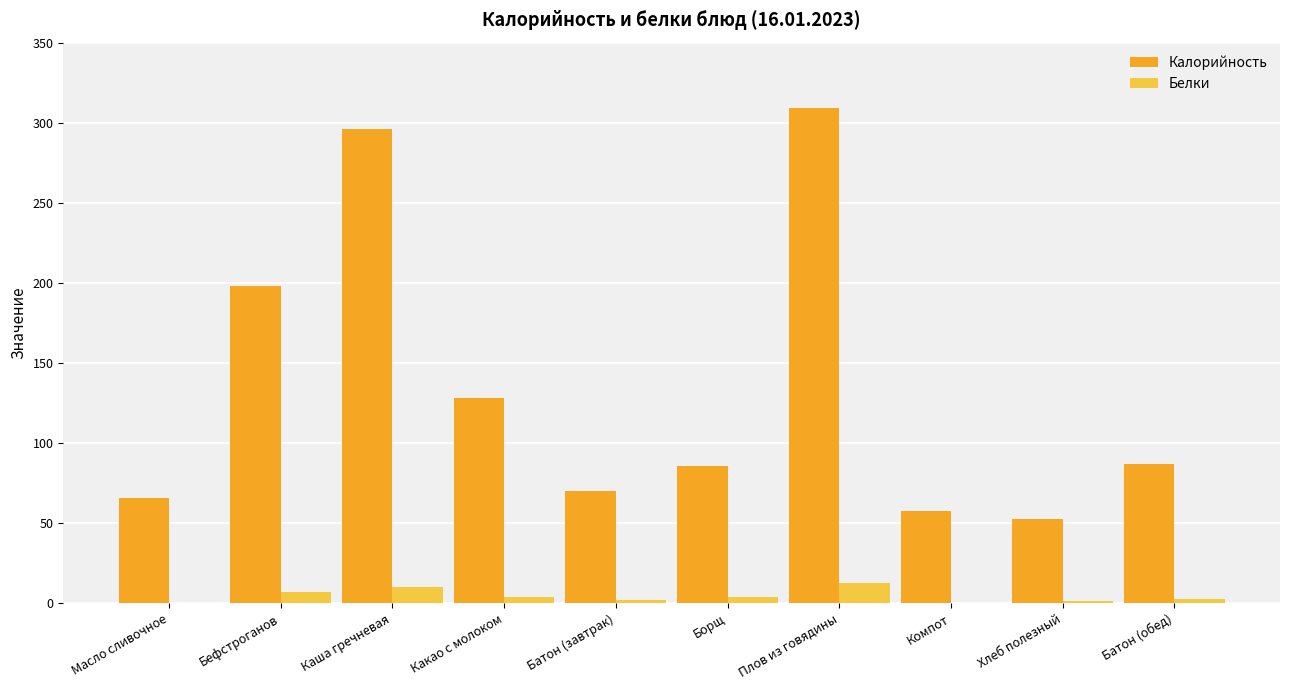

What is the maximum value shown in the chart?

309.0